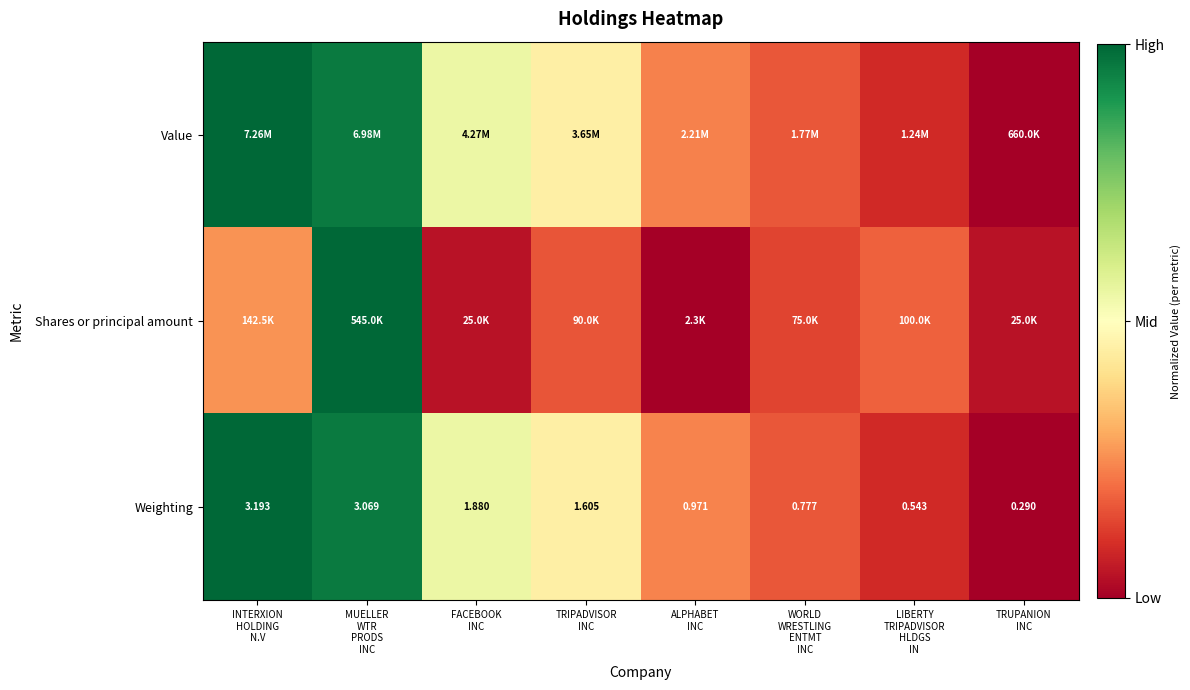

The value of Weighting at TRIPADVISOR INC is 0.8. True or false?

False